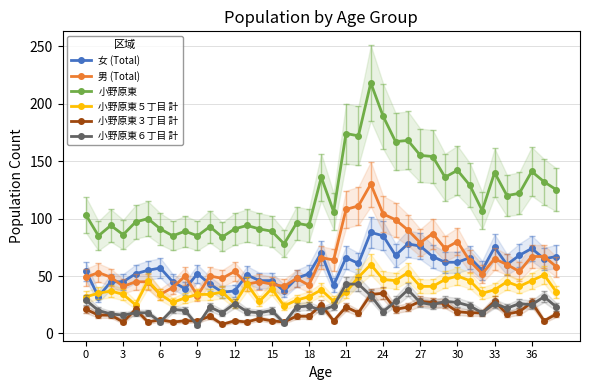

True or false: 小野原東 has more than 1 interior local peaks.

True